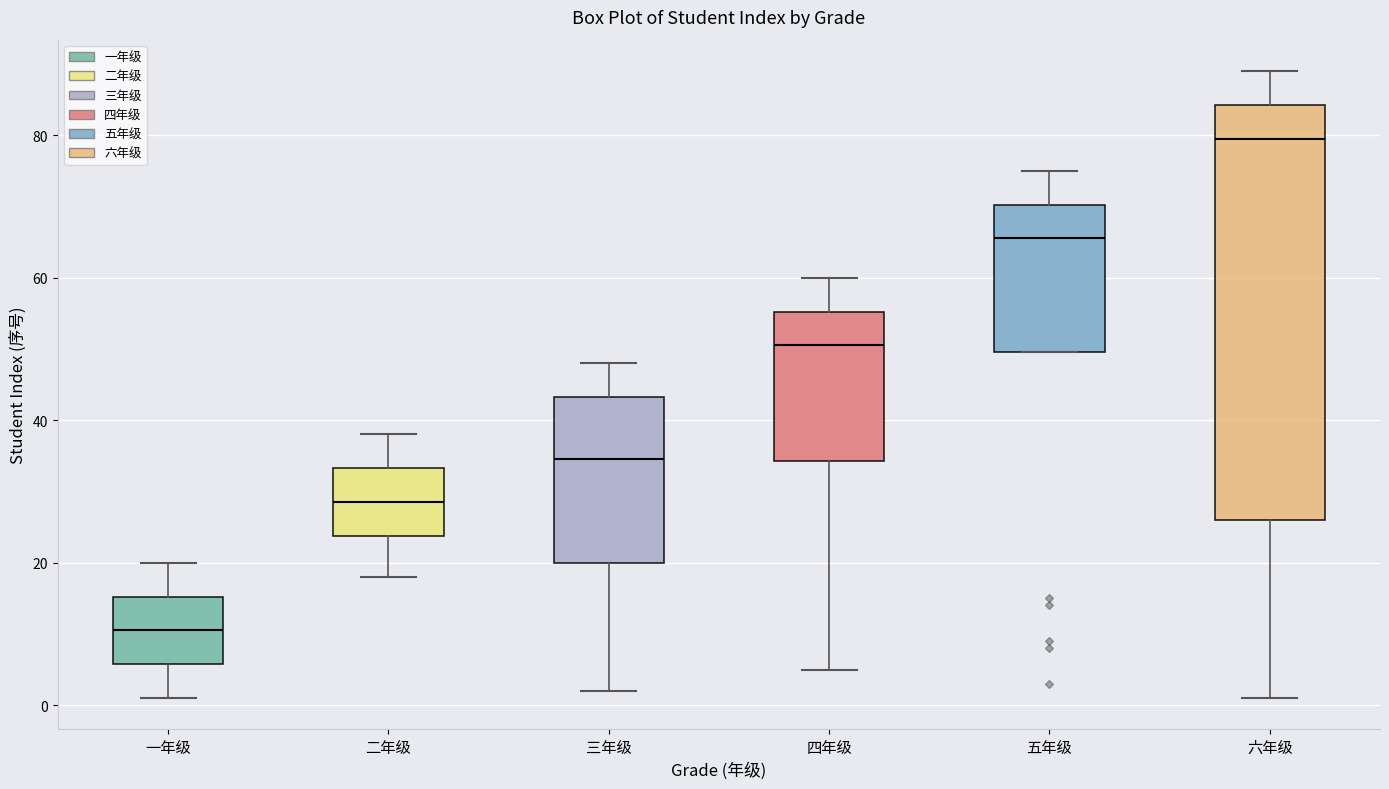

Reading left to right, transcribe this box plot: for each box, give where its median line is, the range the box spans, and where its two whiskers end, as read against the y-axis. The values are not printed on the chart, so give them approximately, as read against the axis.

一年级: median 10, box 6 to 16, whiskers 2 to 20
二年级: median 28, box 24 to 34, whiskers 18 to 38
三年级: median 34, box 20 to 44, whiskers 2 to 48
四年级: median 50, box 34 to 56, whiskers 6 to 60
五年级: median 66, box 50 to 70, whiskers 50 to 76
六年级: median 80, box 26 to 84, whiskers 2 to 90